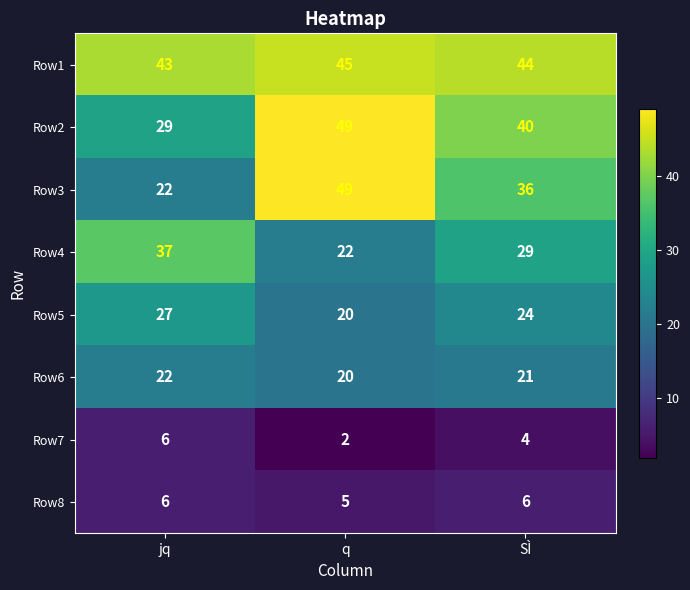

Count the number of data series in this chart.

8